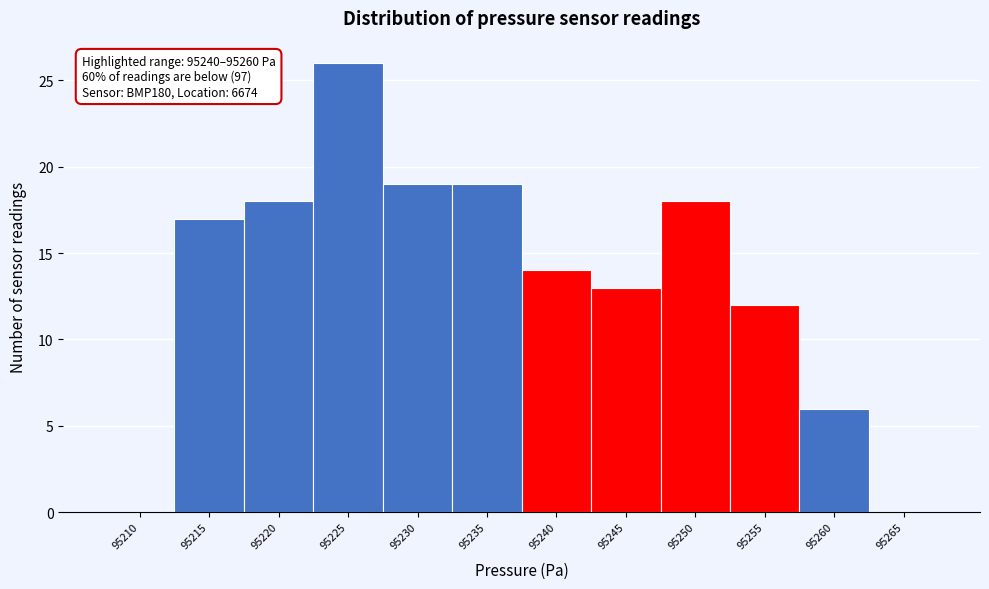

Reading right to left, transcribe all the data shown in this chart.

95265=0	95260=6	95255=12	95250=18	95245=13	95240=14	95235=19	95230=19	95225=26	95220=18	95215=17	95210=0